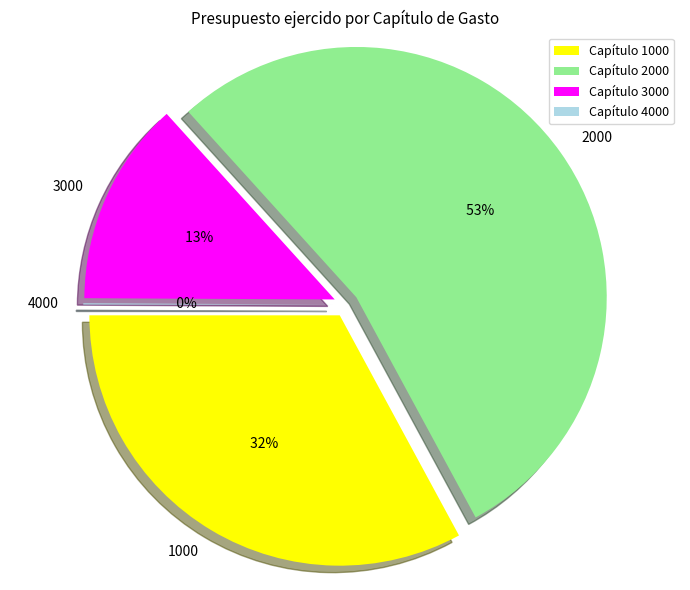

Rank the categories by value from highest to lowest.

2000, 1000, 3000, 4000